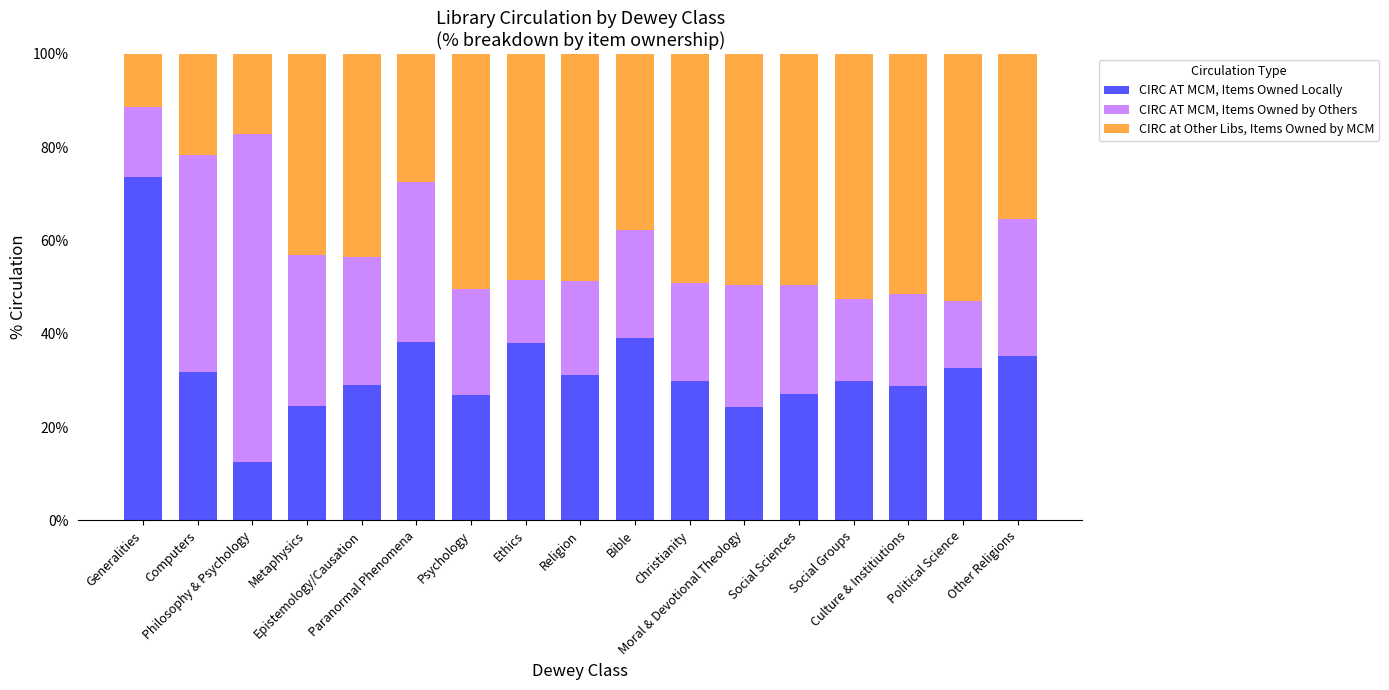

What is the total value across all series at Generalities?

100.0